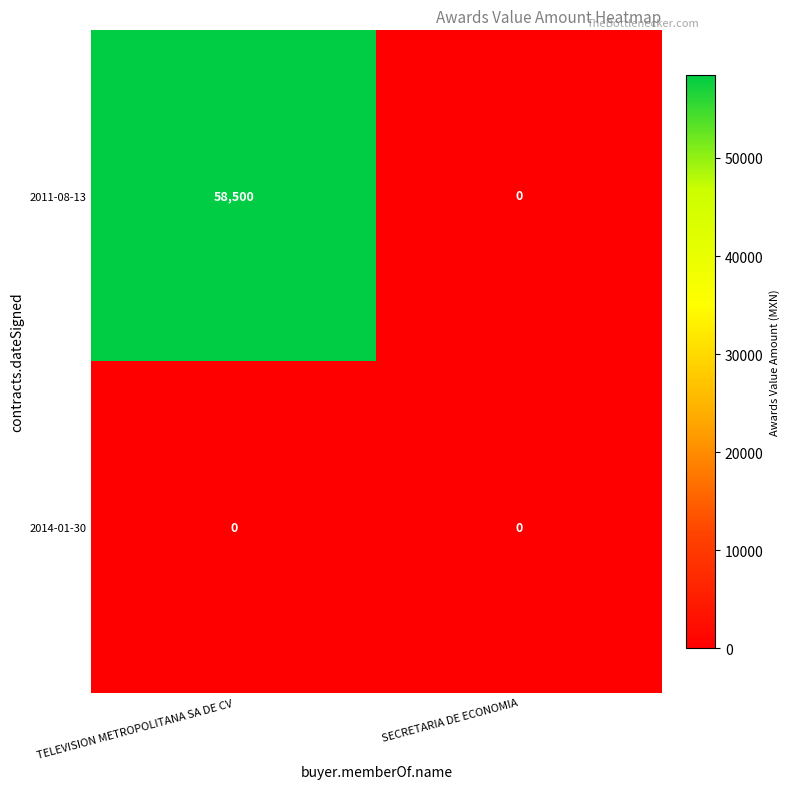

What value does the 2011-08-13 series have at TELEVISION METROPOLITANA SA DE CV?

58500